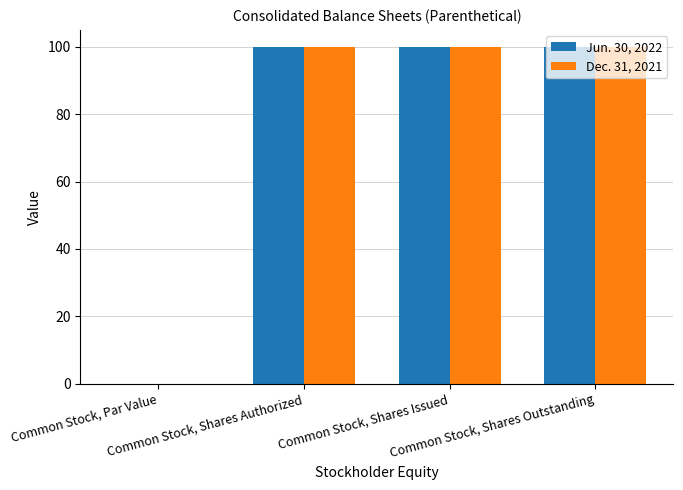

Count the number of data series in this chart.

2